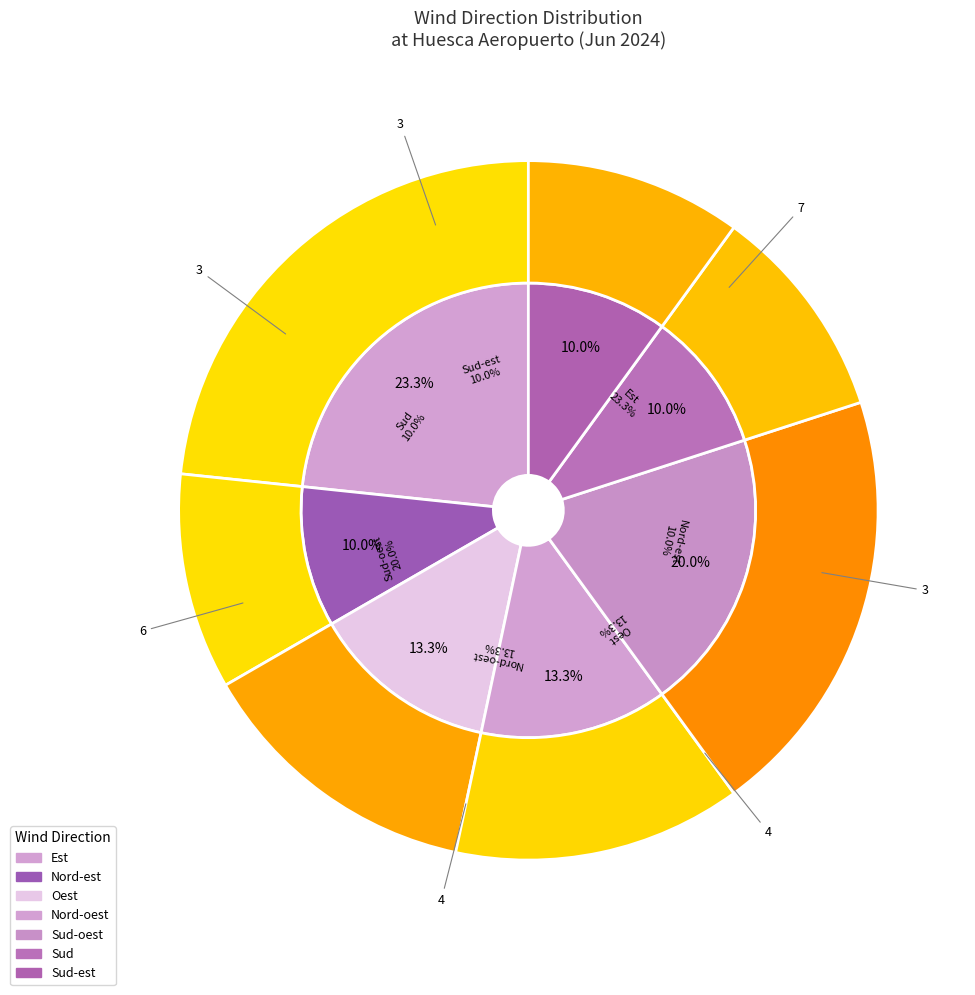

To the nearest percent, what is the difference between the Sud and Est slice percentages?

13%